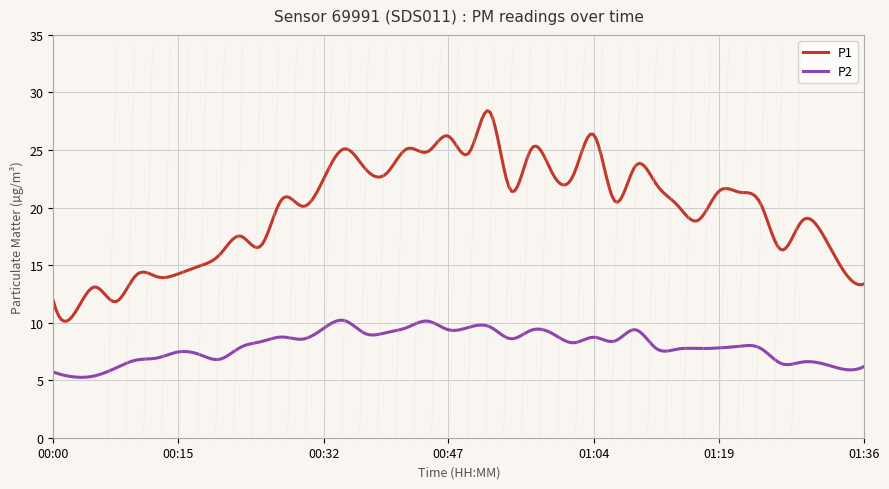

Which series has the largest range (max minus min)?

P1